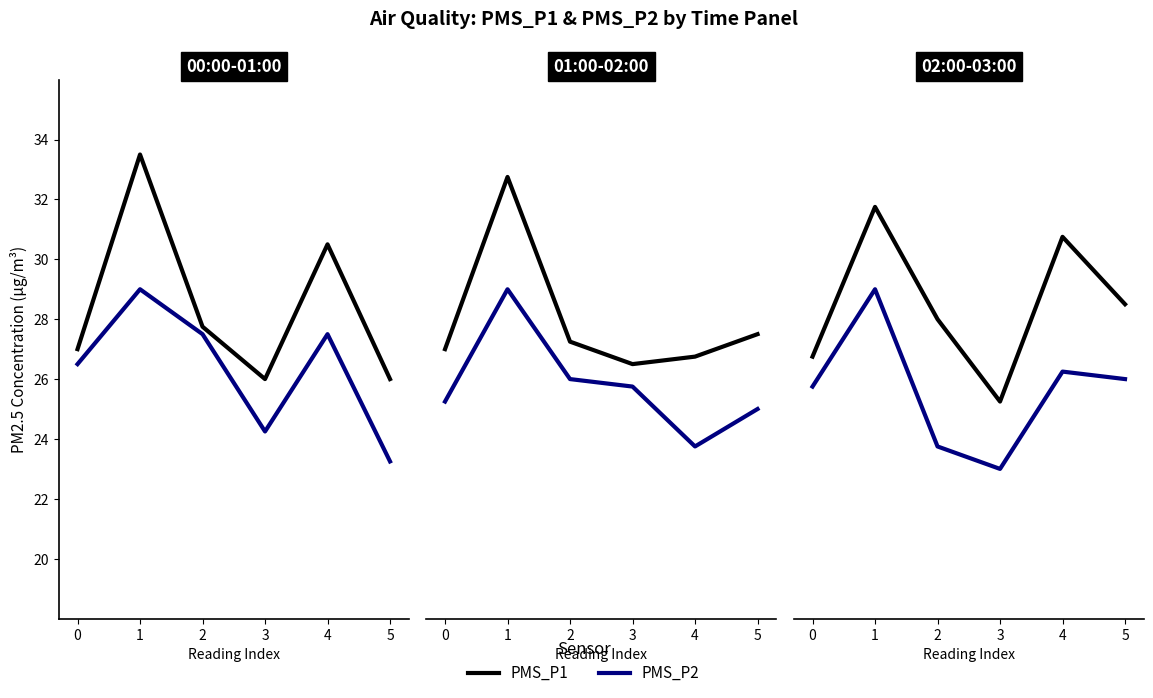

What is the value of the PMS_P2 point at the 6th from the left?

26.0